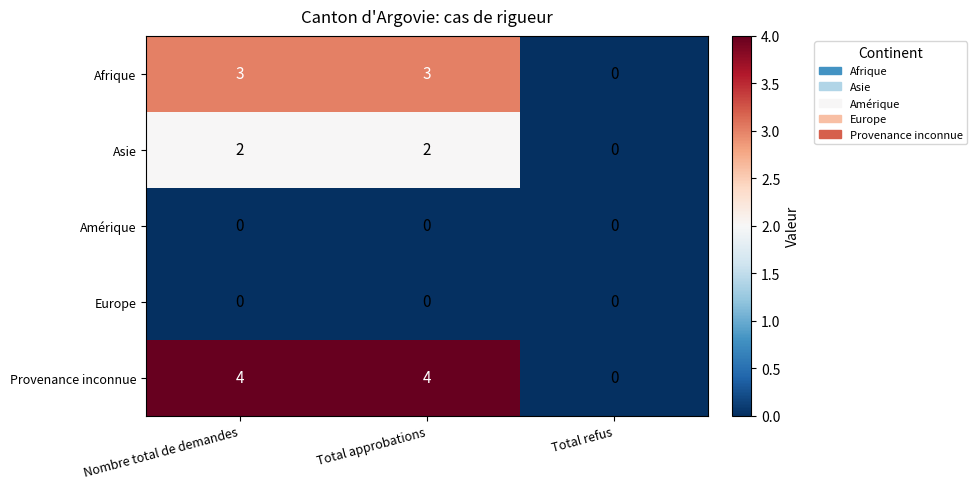

Reading right to left, what are all the values shown in this chart?

Afrique: Total refus=0	Total approbations=3	Nombre total de demandes=3
Asie: Total refus=0	Total approbations=2	Nombre total de demandes=2
Amérique: Total refus=0	Total approbations=0	Nombre total de demandes=0
Europe: Total refus=0	Total approbations=0	Nombre total de demandes=0
Provenance inconnue: Total refus=0	Total approbations=4	Nombre total de demandes=4